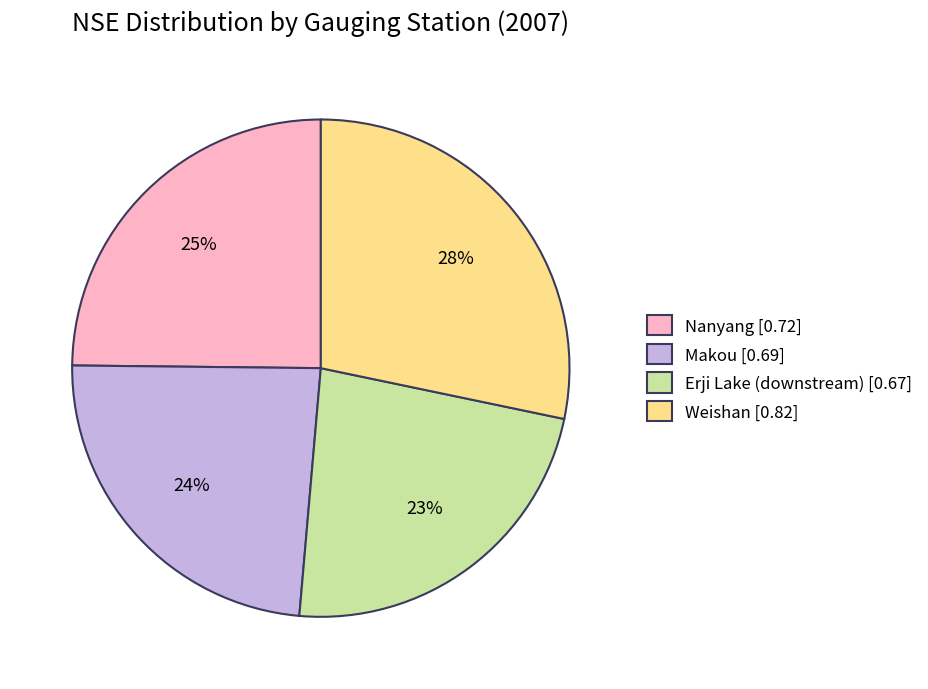

Does Makou account for over 50% of the chart?

No